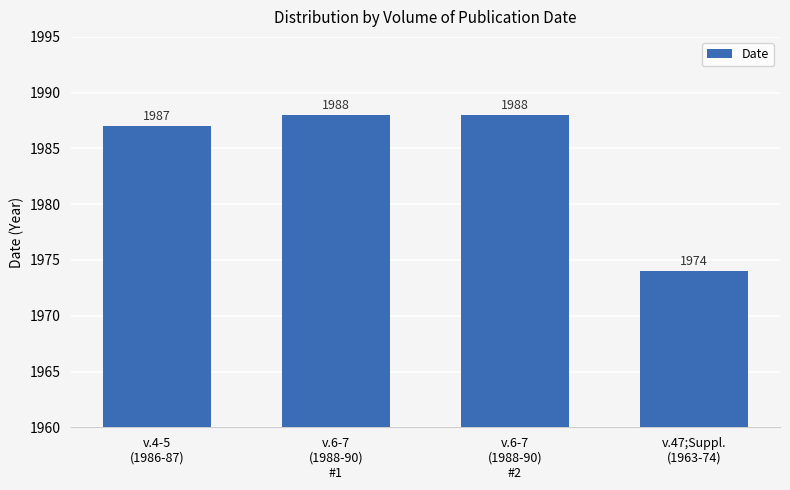

How many values are below 1988?

2